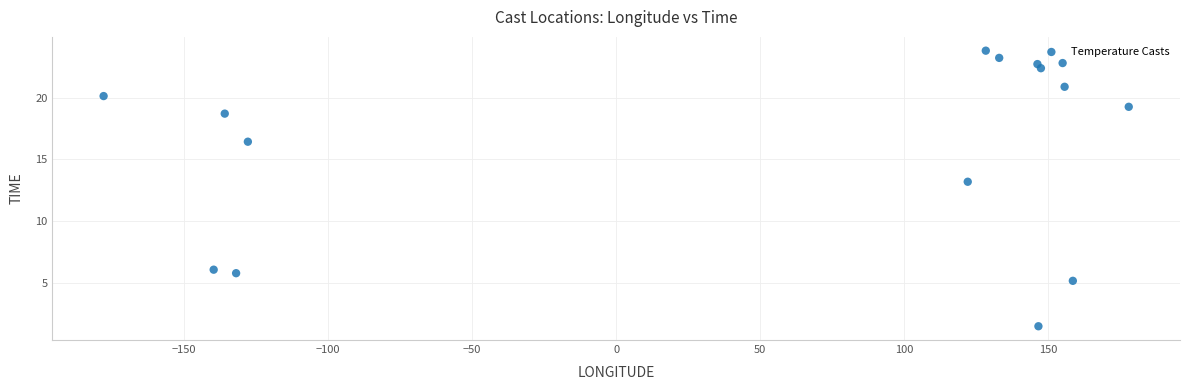

What Y value in the scatter plot is closest to 12?

13.2